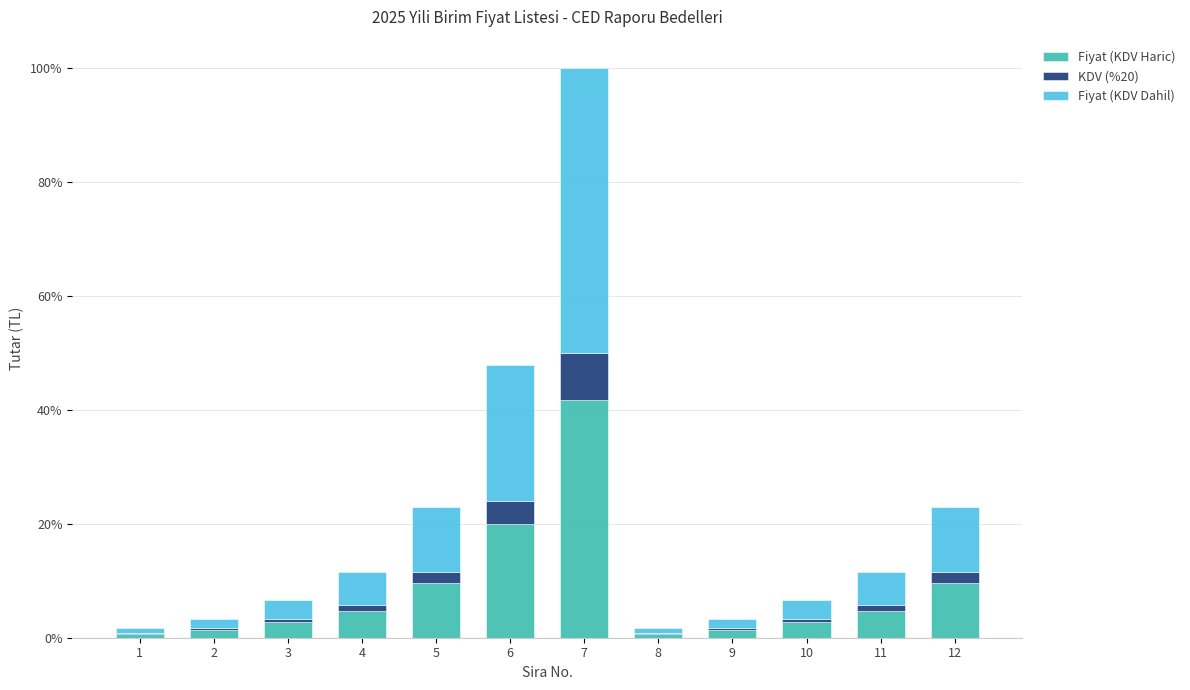

The value of Fiyat (KDV Haric) at 12 is 2.6. True or false?

False